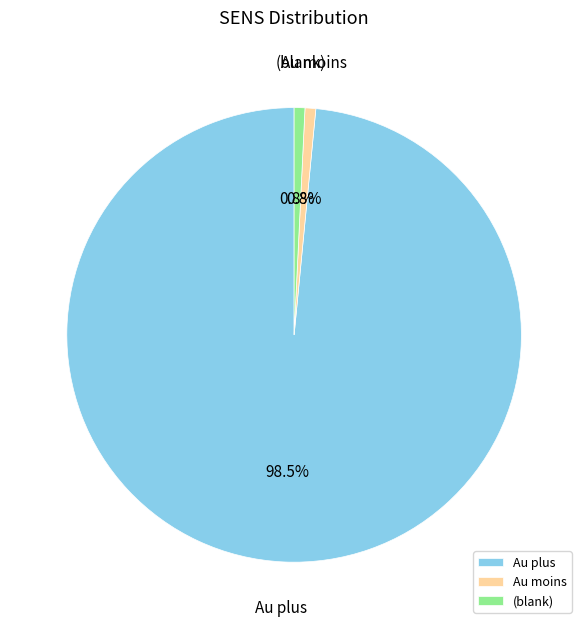

Which category accounts for the majority?

Au plus